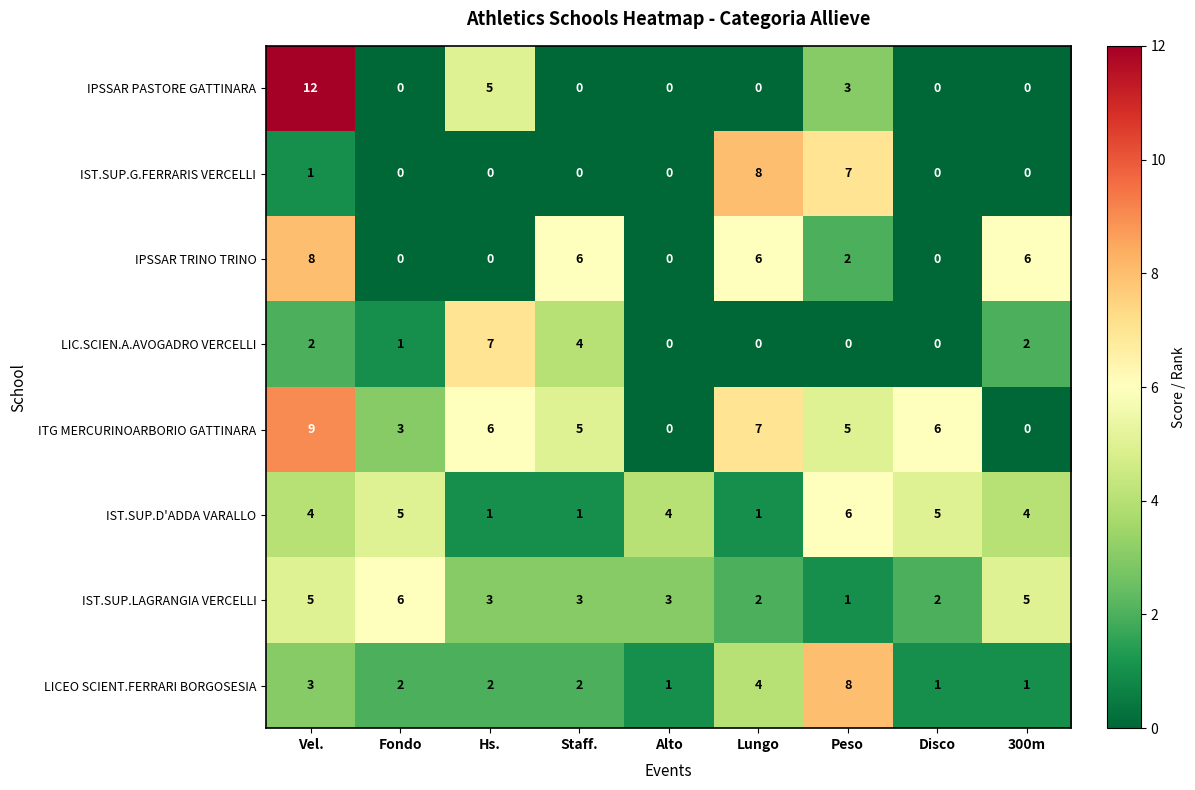

The value of IST.SUP.G.FERRARIS VERCELLI at Alto is 5. True or false?

False